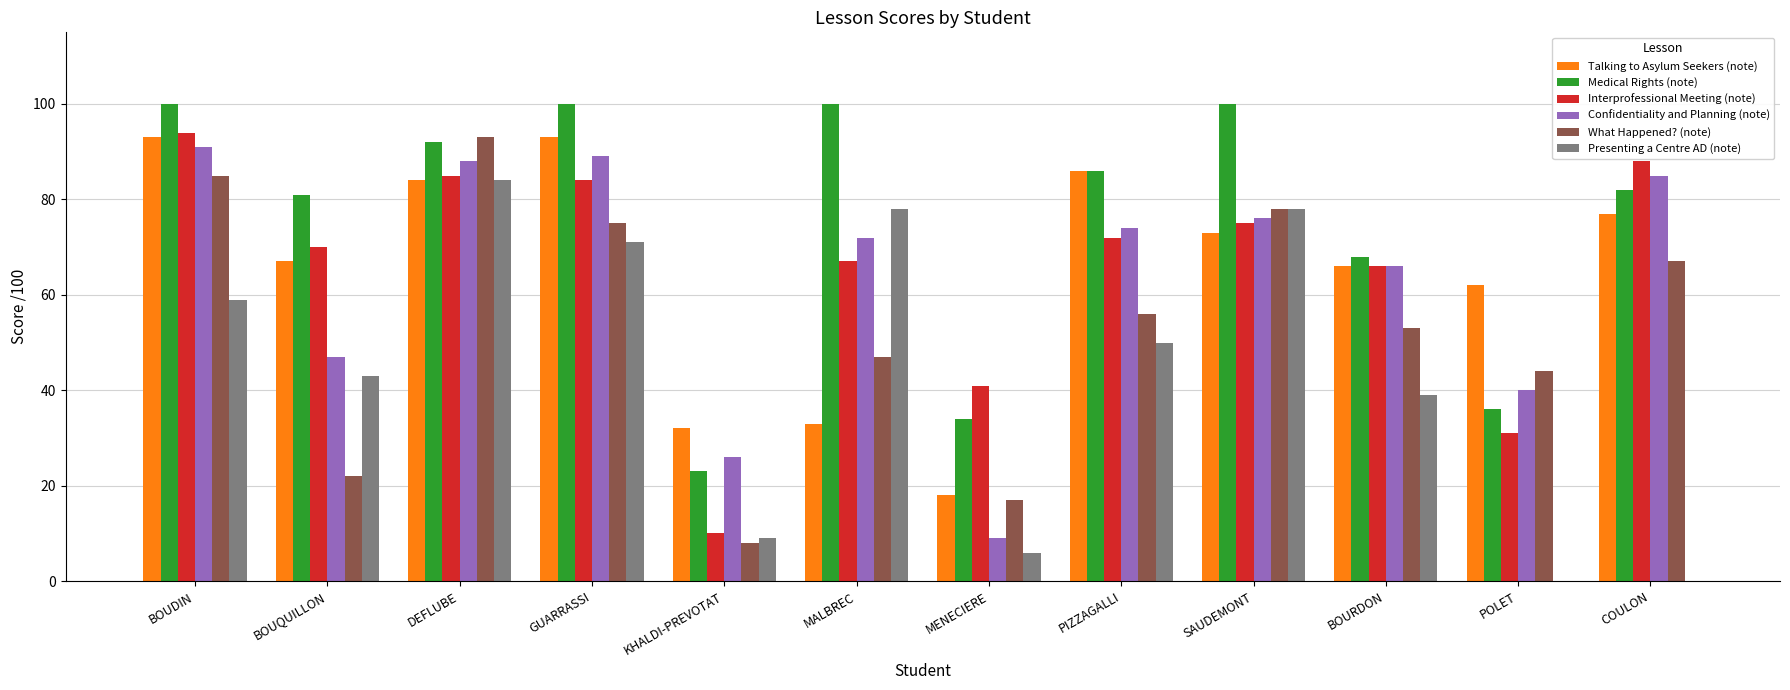

What is the sum of all Interprofessional Meeting (note) values?

783